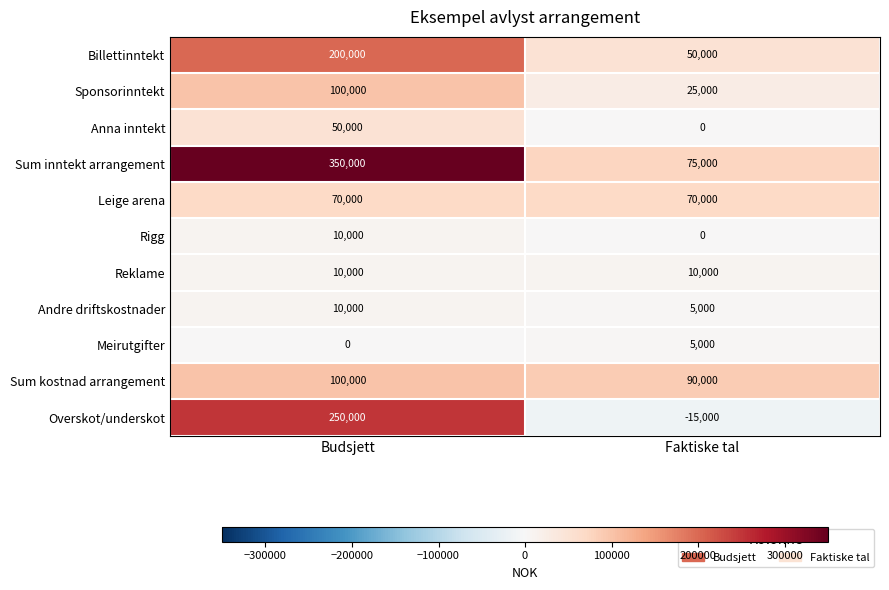

Which label corresponds to the largest value in the chart?

Budsjett